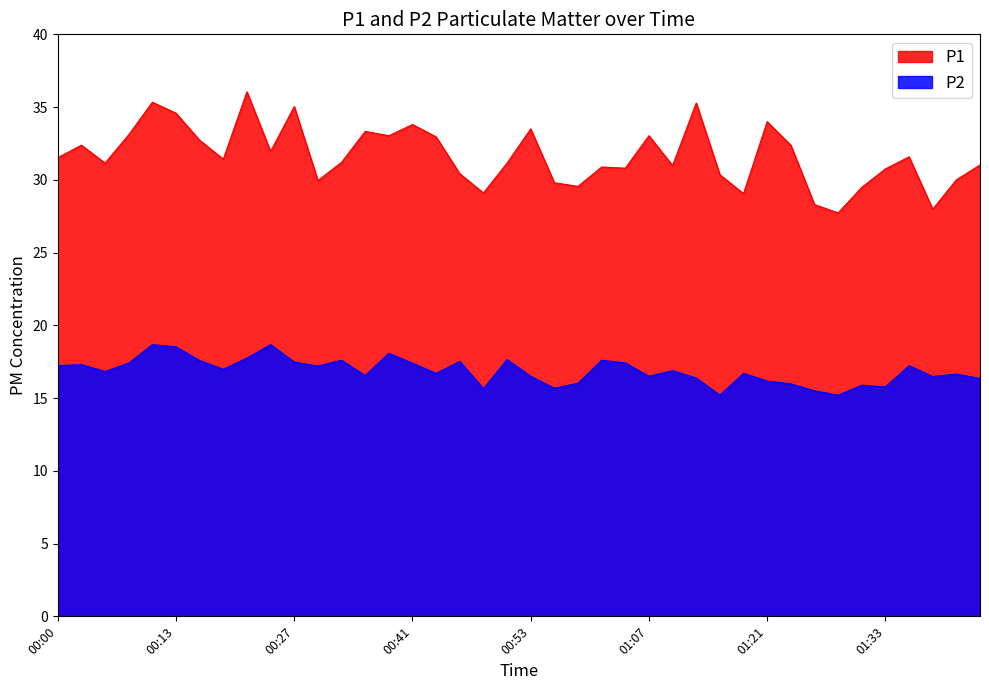

What is the difference between the maximum and minimum values in the P2 series?

3.5